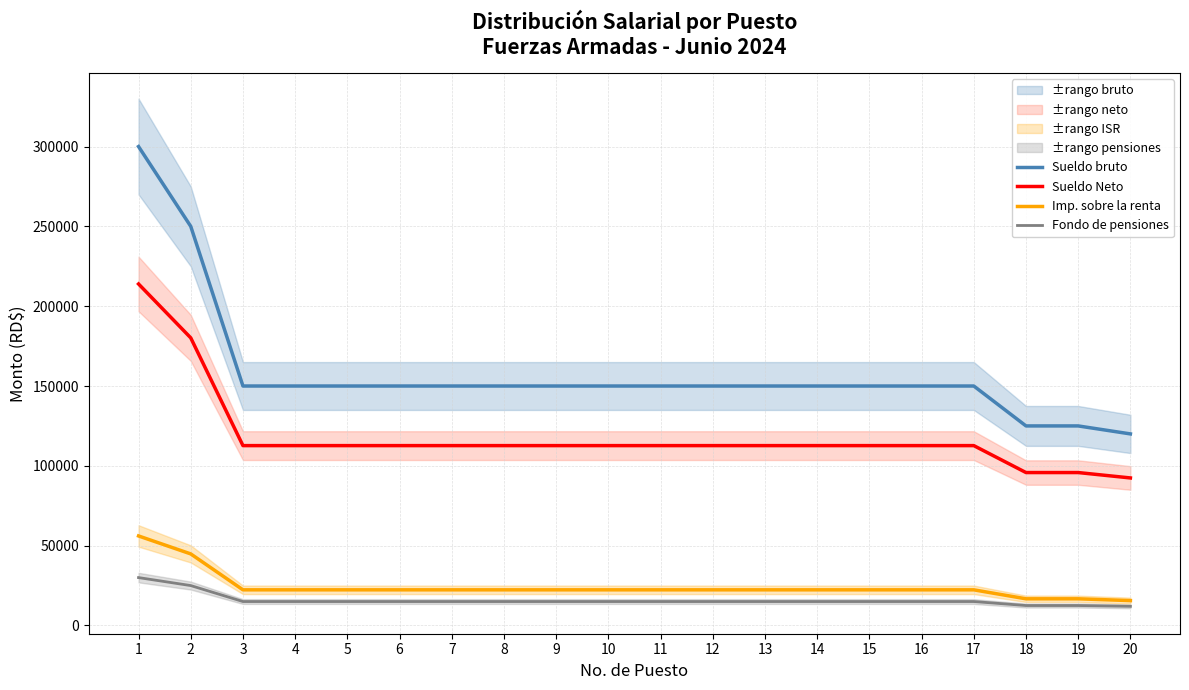

True or false: Sueldo bruto has more than 0 interior local peaks.

False